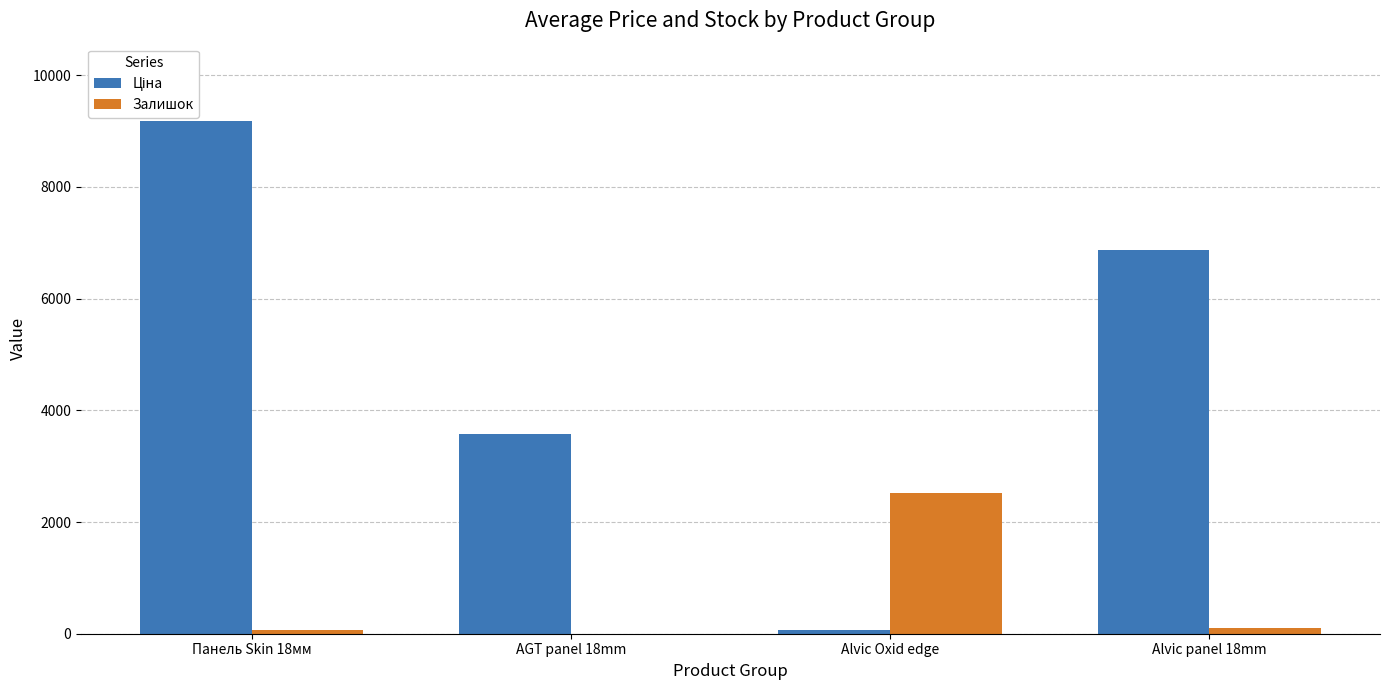

Is it true that Залишок equals 967.9 at Alvic Oxid edge?

False